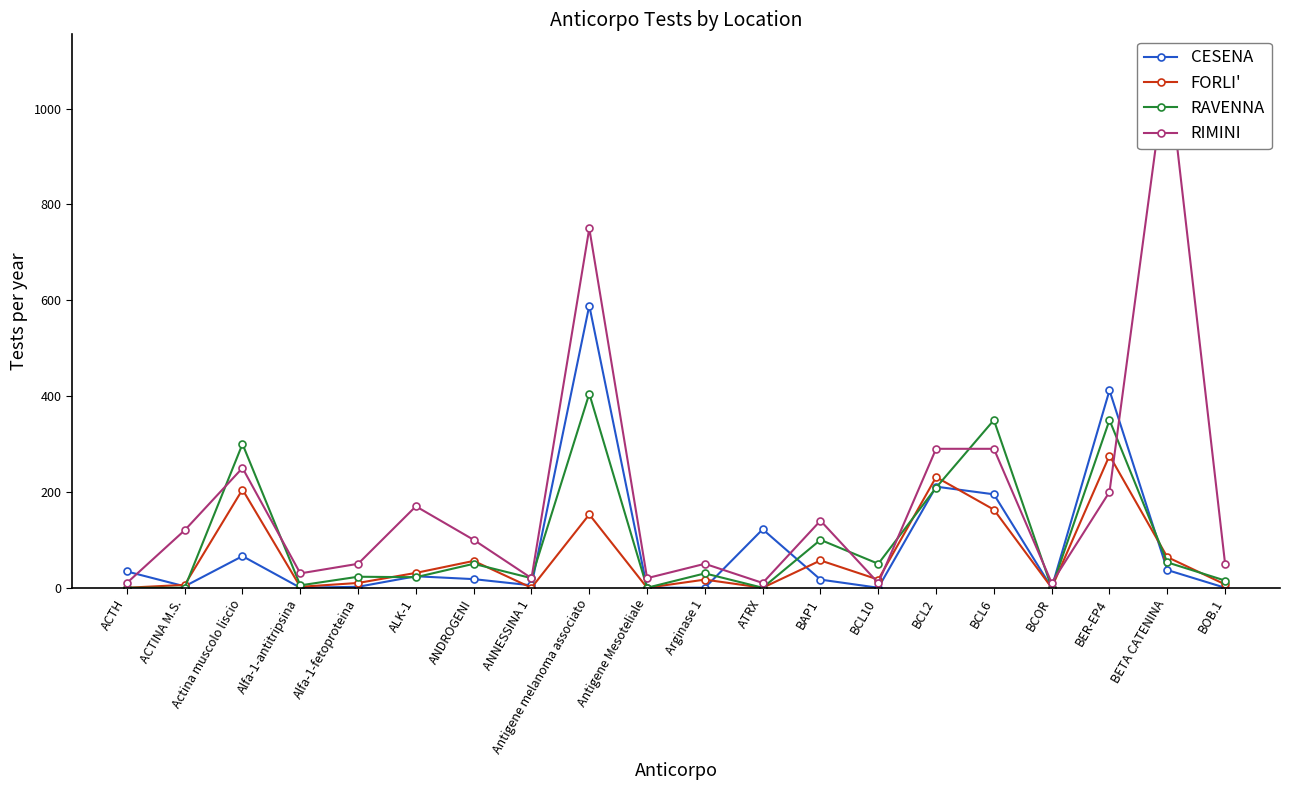

Which series has the widest spread of values?

RIMINI